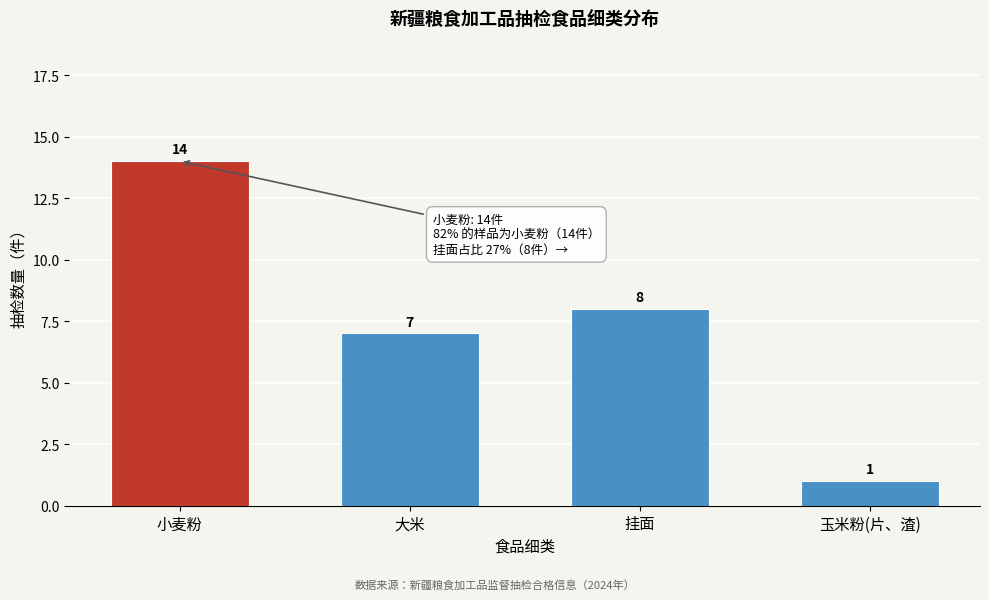

Reading left to right, transcribe all the data shown in this chart.

14	7	8	1